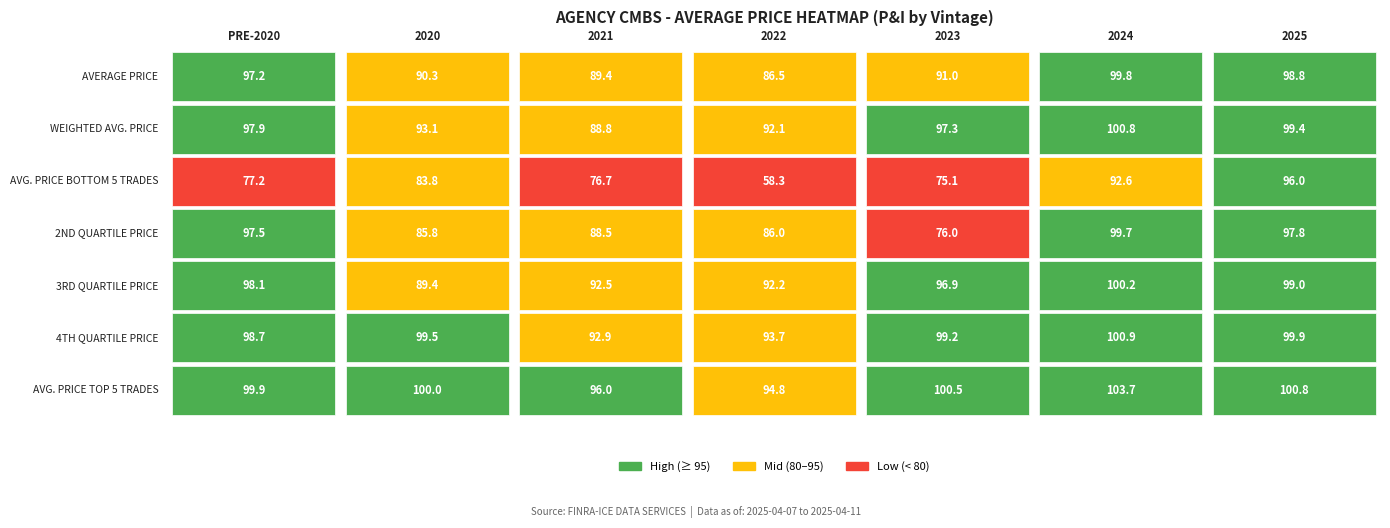

The 3RD QUARTILE PRICE series shows 92.5 at 2. True or false?

True